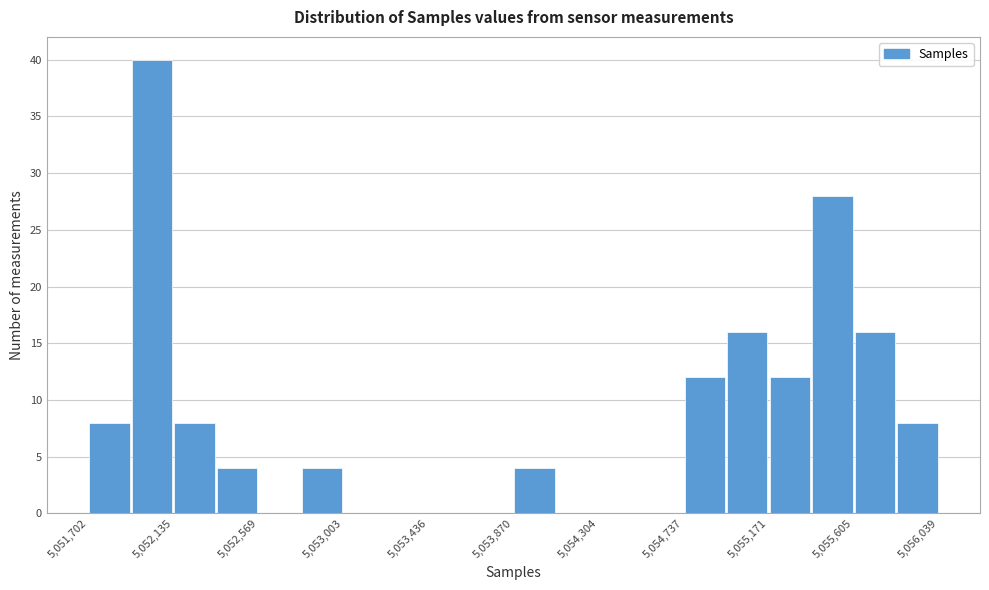

What is the height of the bar covering 5054950 to 5055150 on the x-axis? Neither the bar edges nor the heights are printed on the chart, so give them approximately, as read against the axes.

16